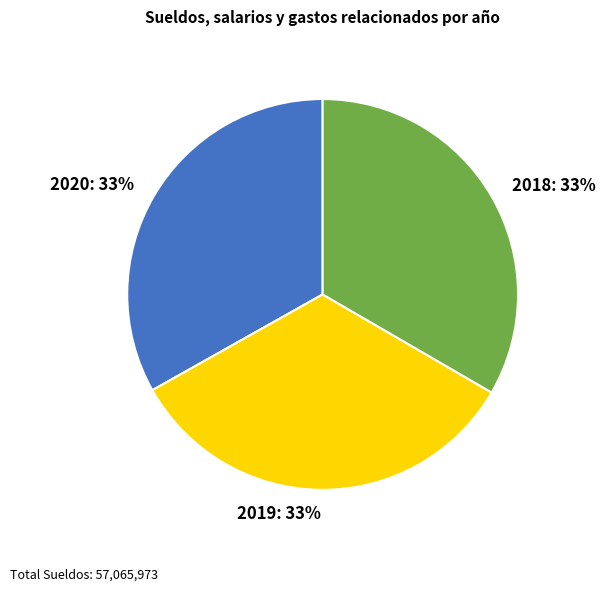

Is it true that 2018 is 33% of the pie?

True